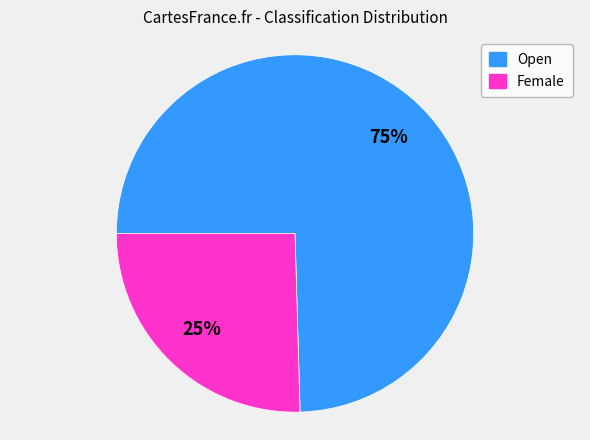

What percentage is the Open slice, to the nearest percent?

75%